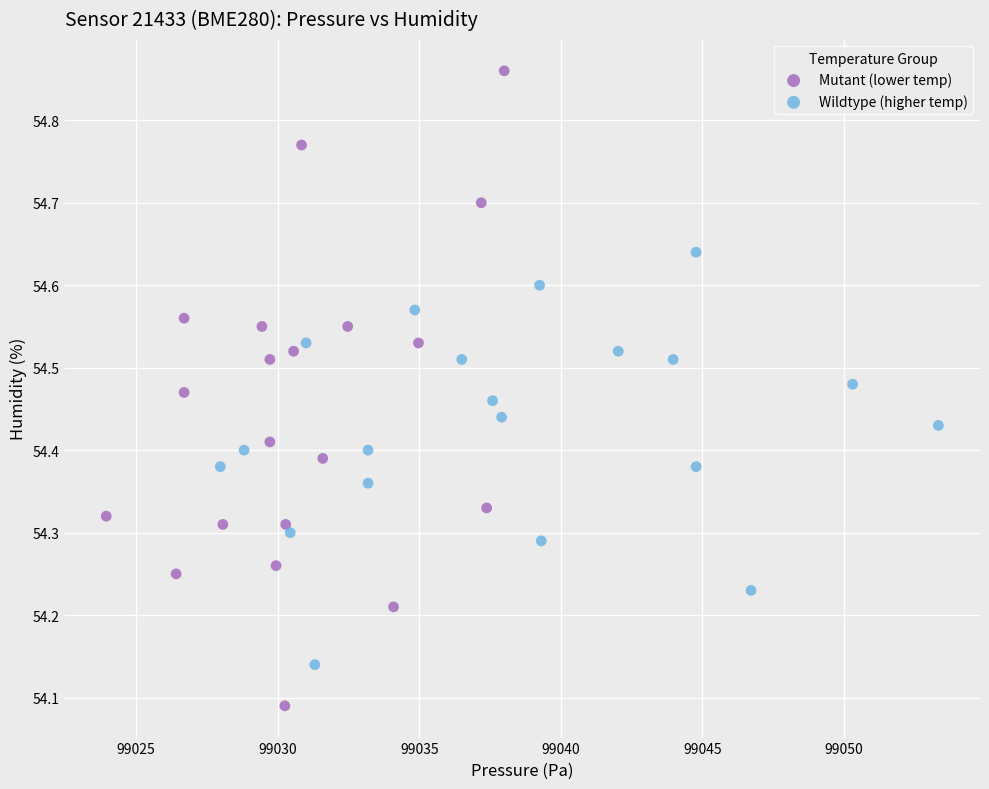

Which series has the widest spread of Y values?

Mutant (lower temp)